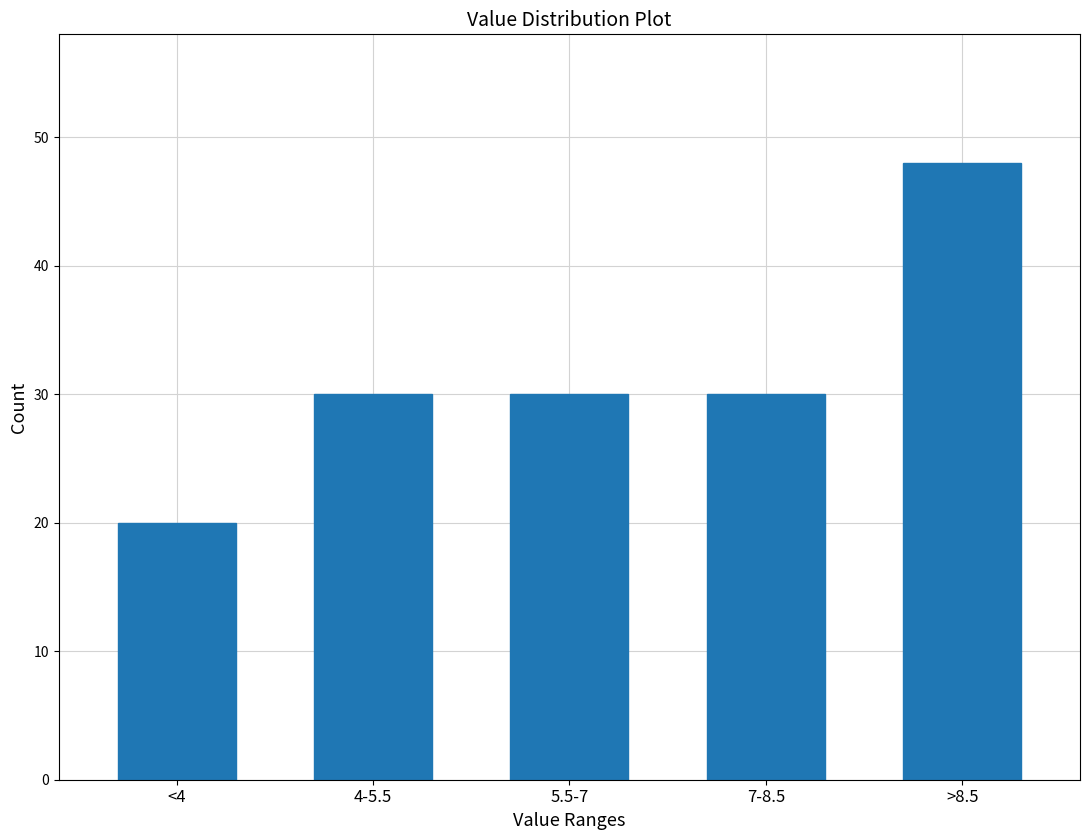

Reading left to right, list all the values displayed in this chart.

20	30	30	30	48